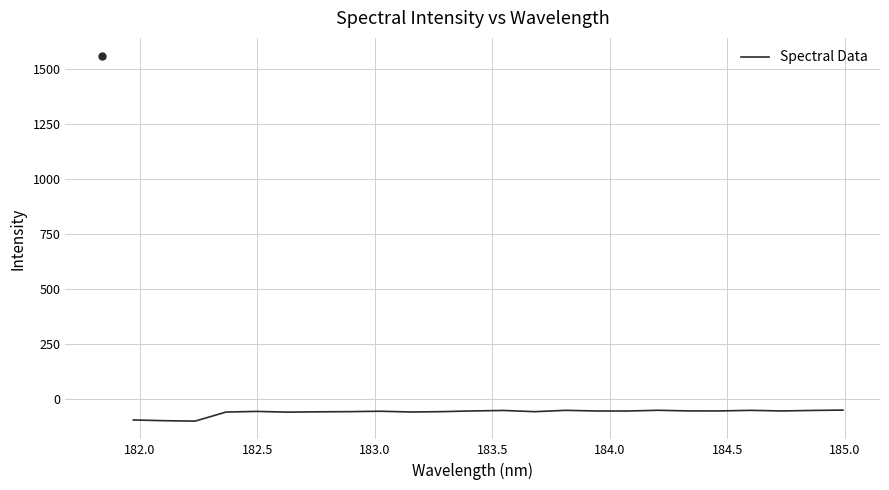

What is the greatest value displayed?

-50.9